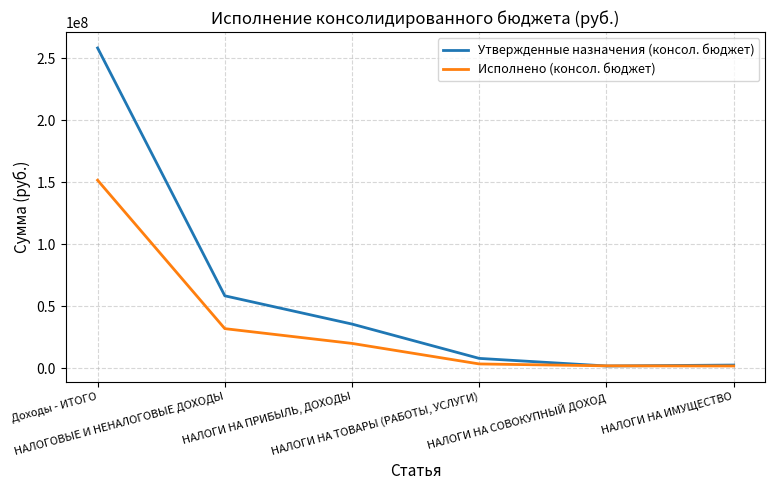

What position from the left is НАЛОГИ НА ИМУЩЕСТВО?

6